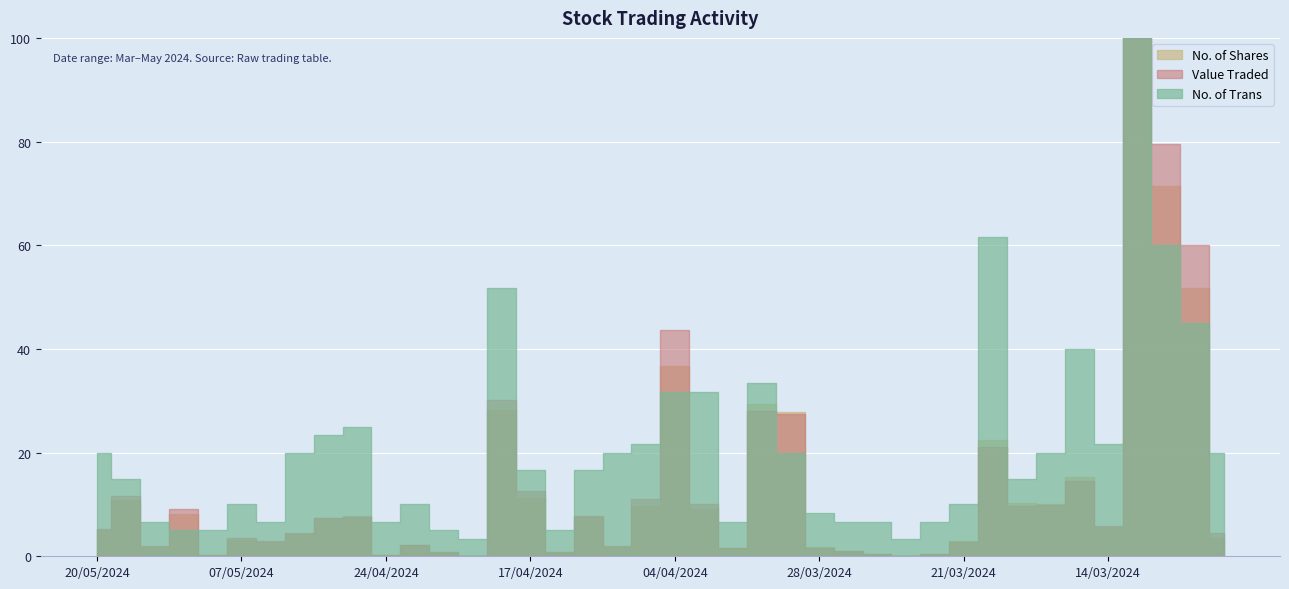

True or false: Value Traded has more than 1 interior local peaks.

True